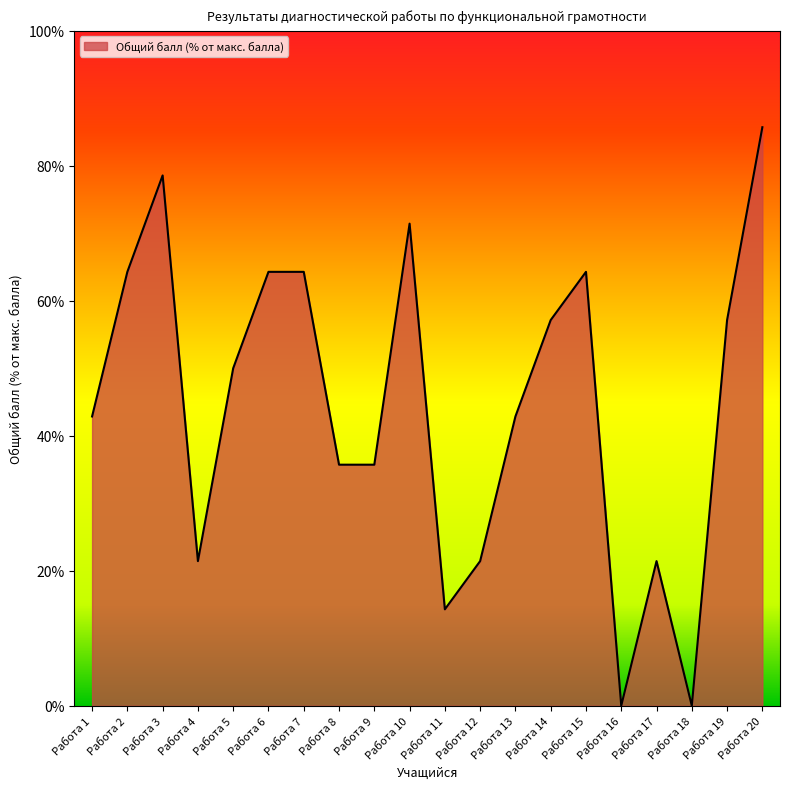

Which category has the highest value across all series?

Работа 20